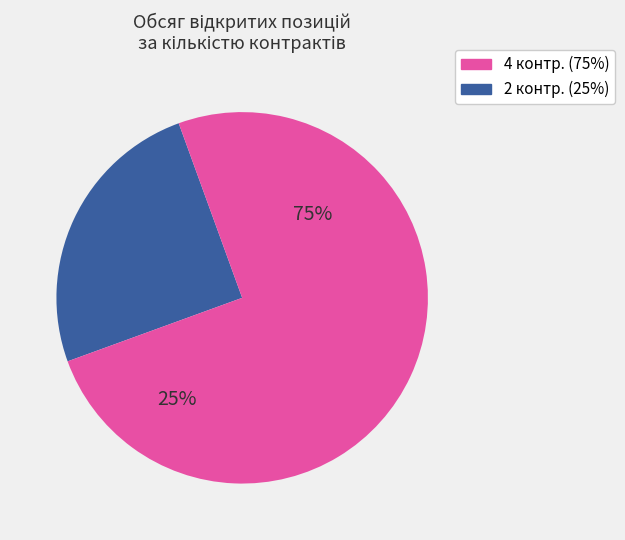

Is the sum of Îáúåì òîðãîâ, êîíòð. (>= 5) and Îáúåì òîðãîâ, êîíòð. (< 5) greater than half?

Yes